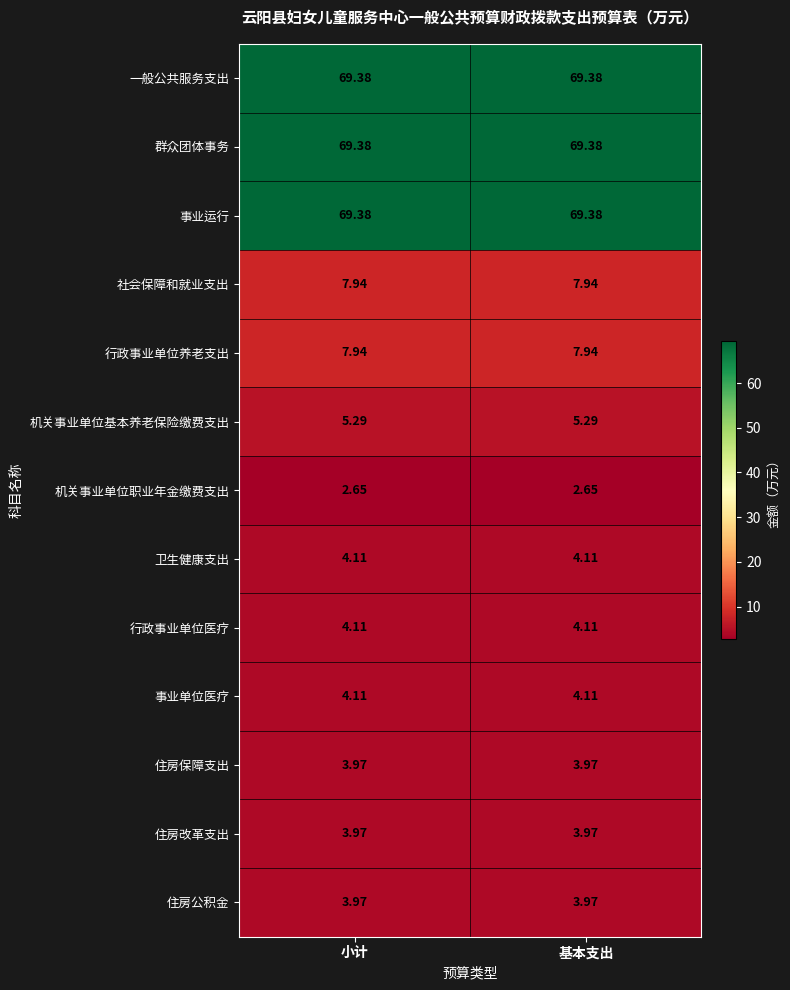

Is the value of 一般公共服务支出 at 基本支出 greater than the value of 住房改革支出 at 小计?

Yes